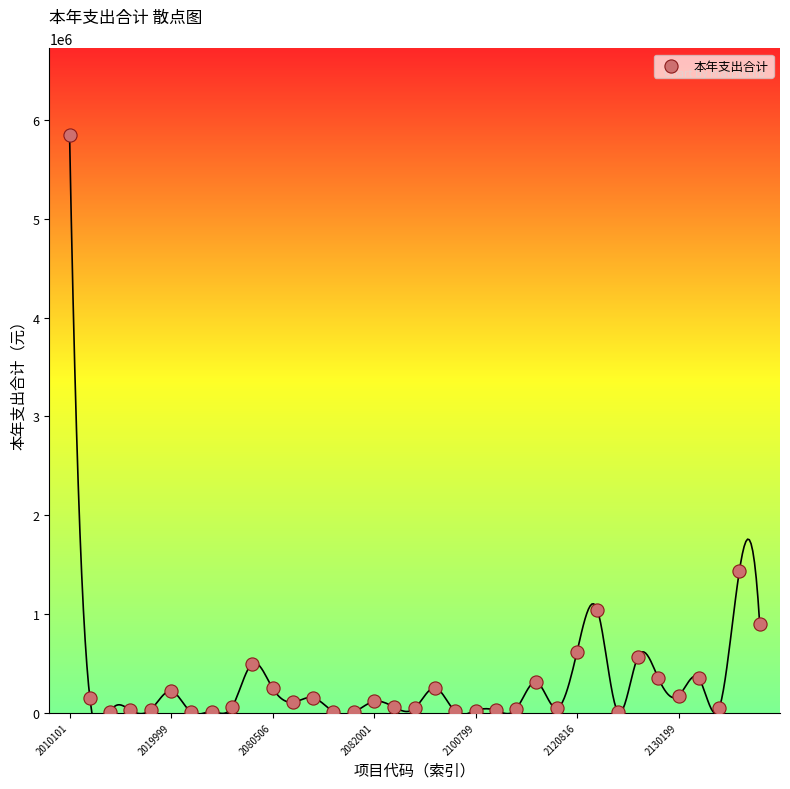

What is the range of Y values (max minus min)?

5850836.1